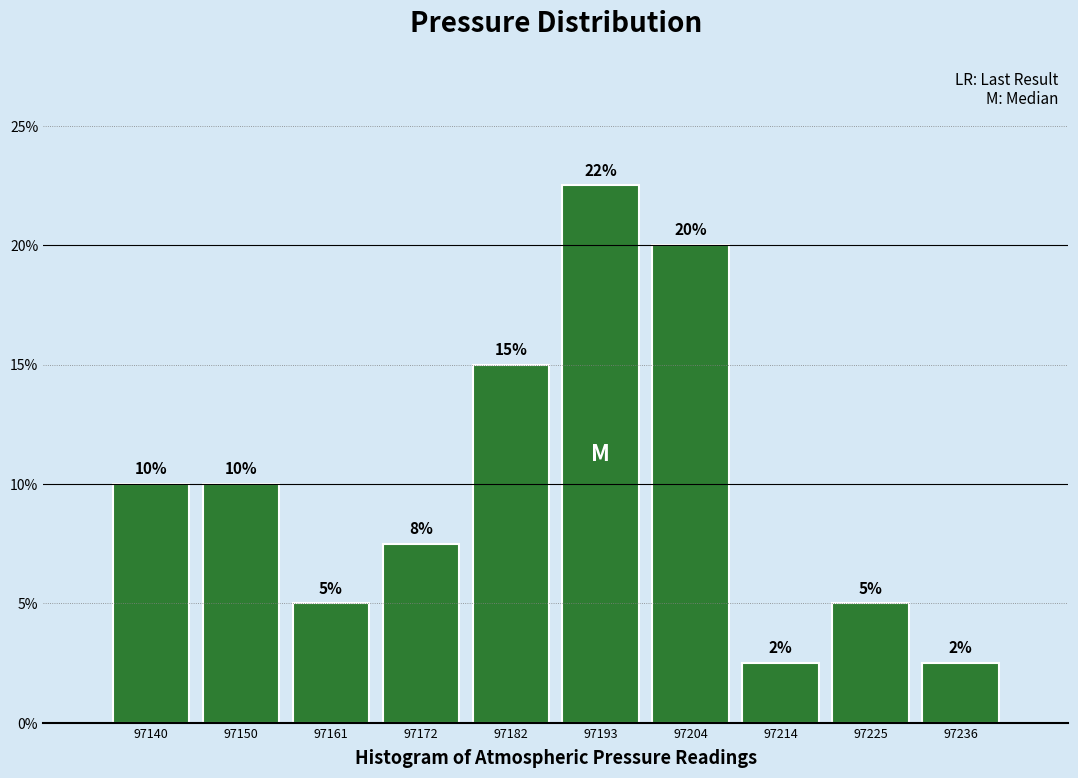

Over which range of the x-axis is the bar tallest?

97188 to 97198